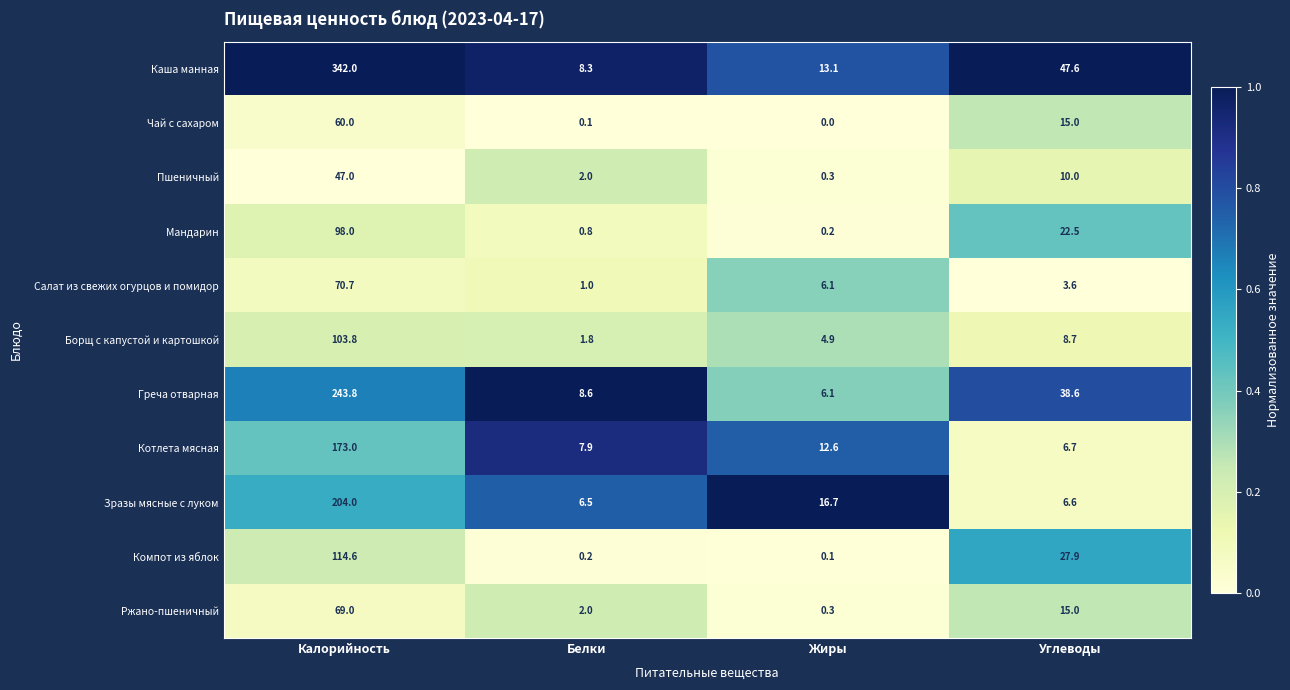

How many distinct data groups are displayed?

11